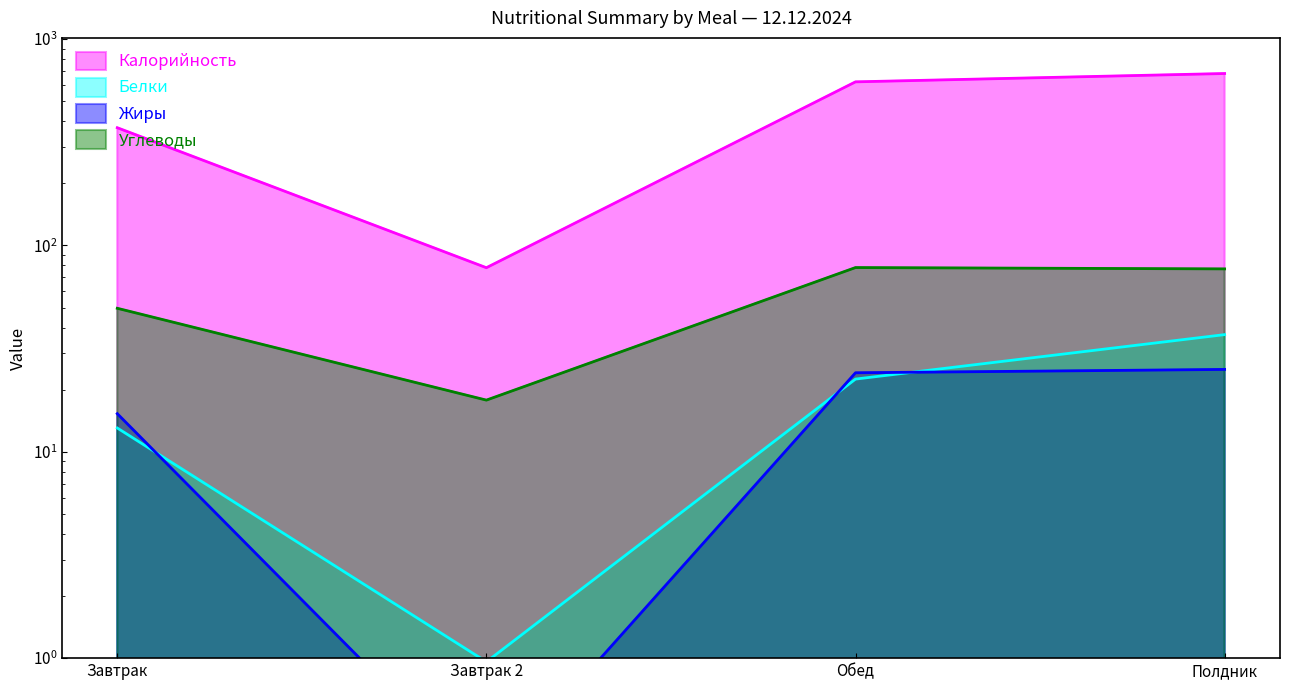

True or false: Жиры has a value of 6.2 at Полдник.

False